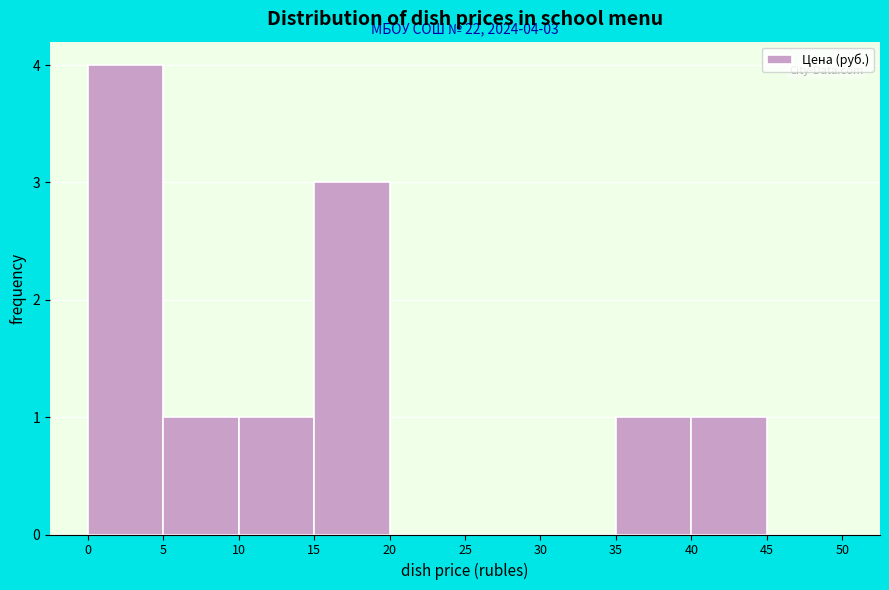

Over which range of the x-axis is the bar tallest?

0 to 5